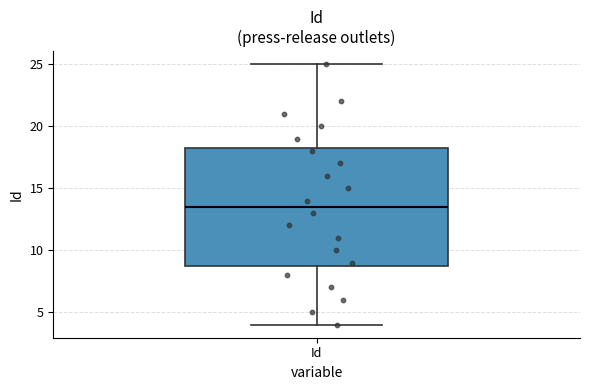

Read this box plot against the y-axis: the position of the median line, the range covered by the box, and the ends of both whiskers. The values are not printed on the chart, so give them approximately, as read against the axis.

median 13.5, box 9.0 to 18.5, whiskers 4.0 to 25.0